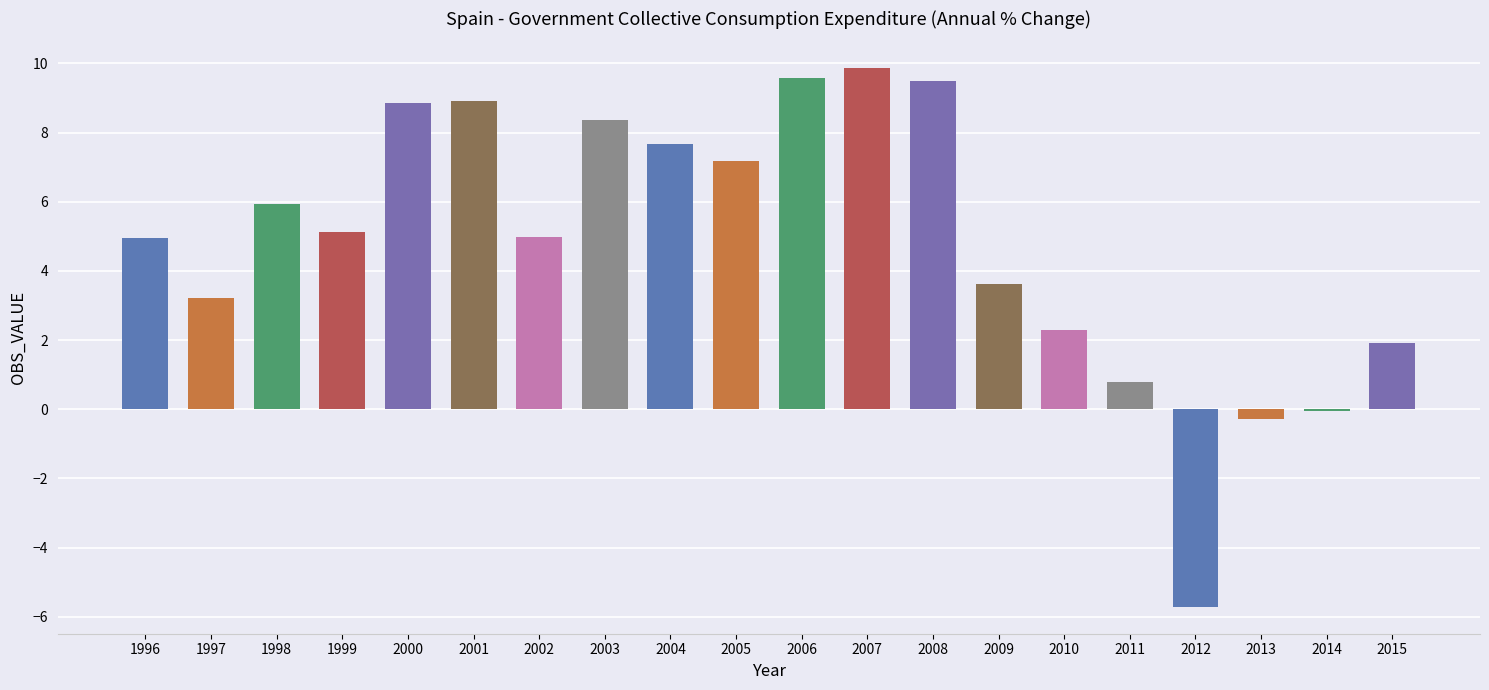

The value at 2011 is 0.8. True or false?

True